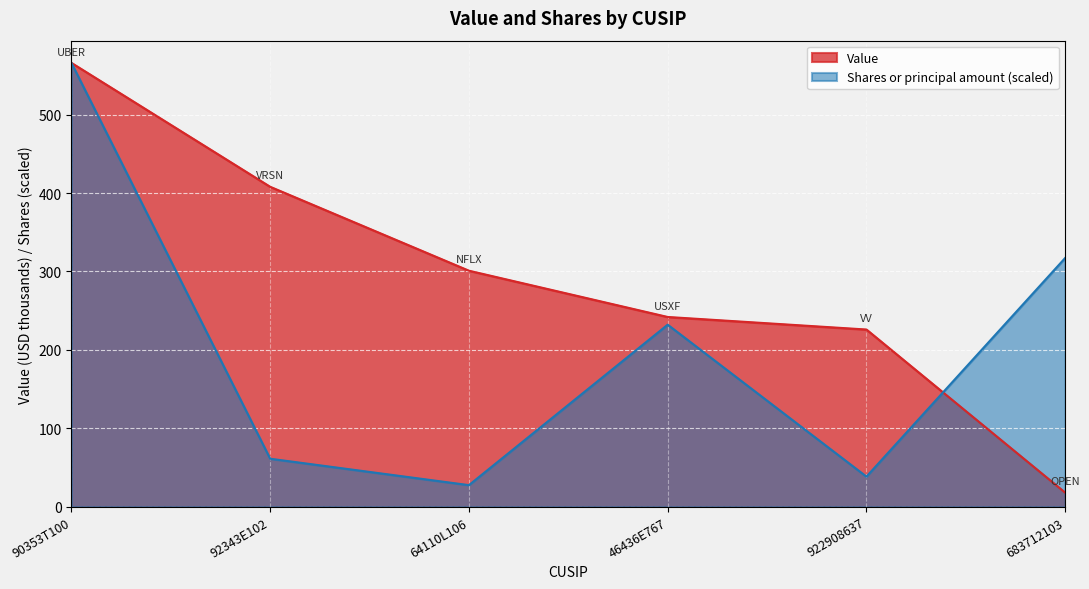

Between which two adjacent categories do Shares or principal amount and Value first intersect?

922908637 and 683712103